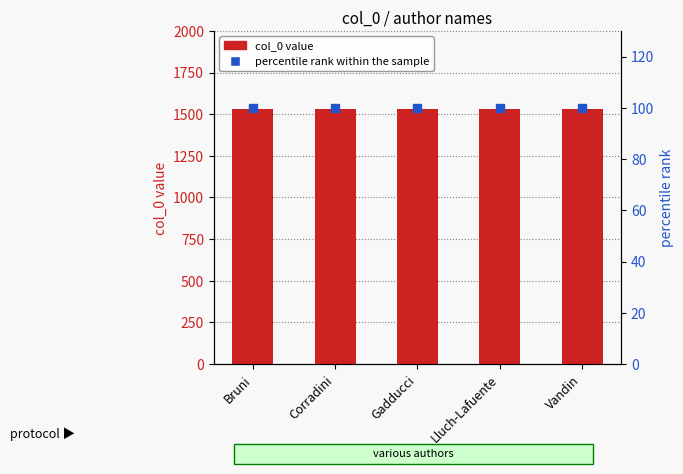

Which series has the largest total across all categories?

col_0